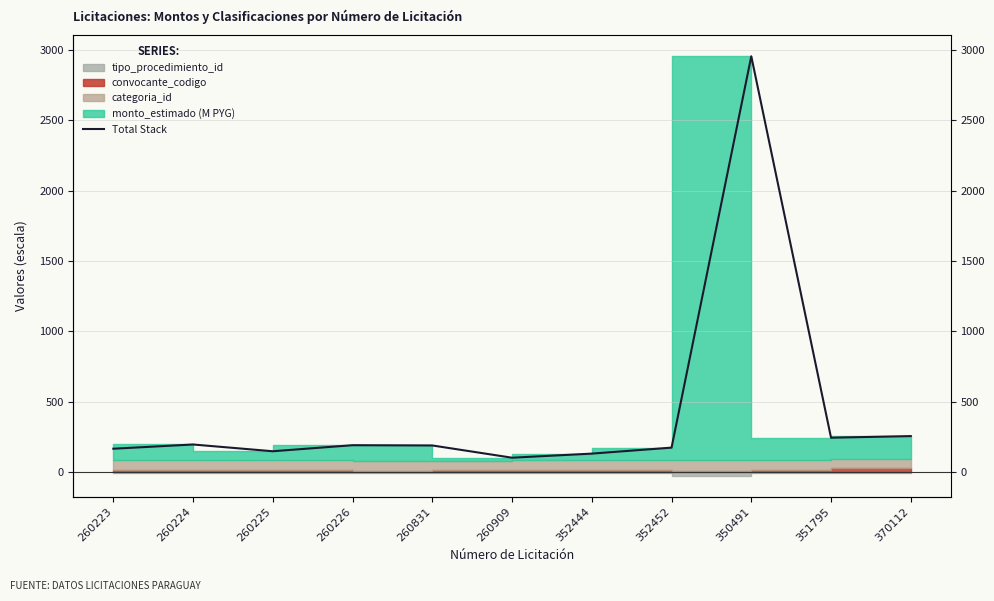

Where is the first local minimum?

260225